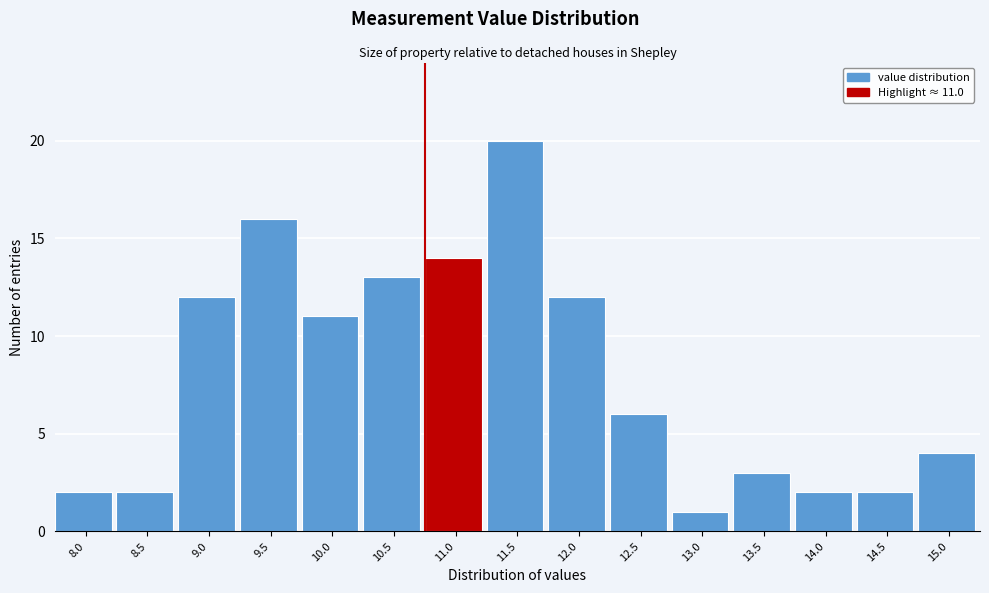

Reading right to left, what are all the values shown in this chart?

15.0=4	14.5=2	14.0=2	13.5=3	13.0=1	12.5=6	12.0=12	11.5=20	11.0=14	10.5=13	10.0=11	9.5=16	9.0=12	8.5=2	8.0=2